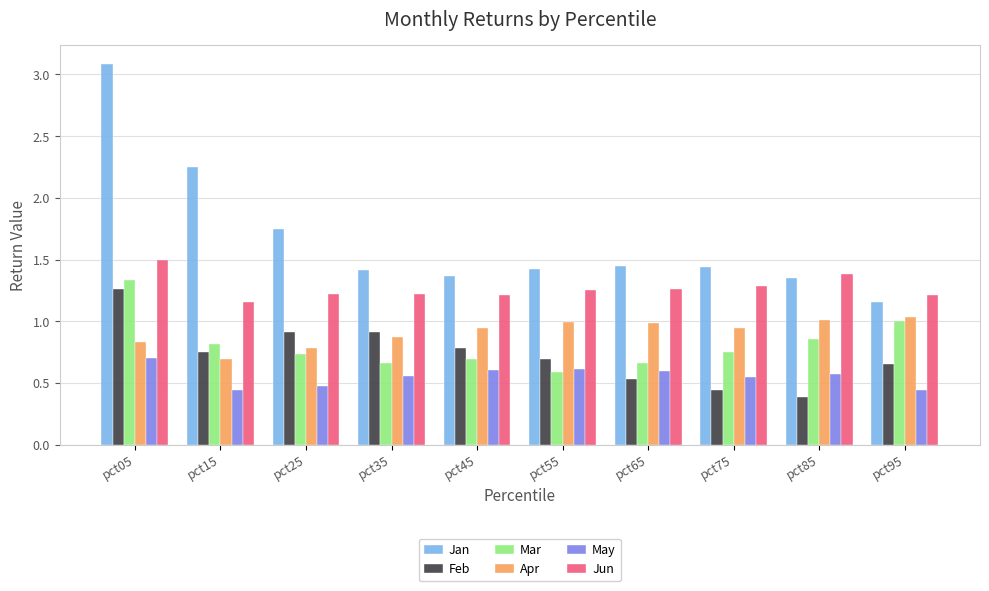

What are all the series names shown in the legend?

Jan, Feb, Mar, Apr, May, Jun